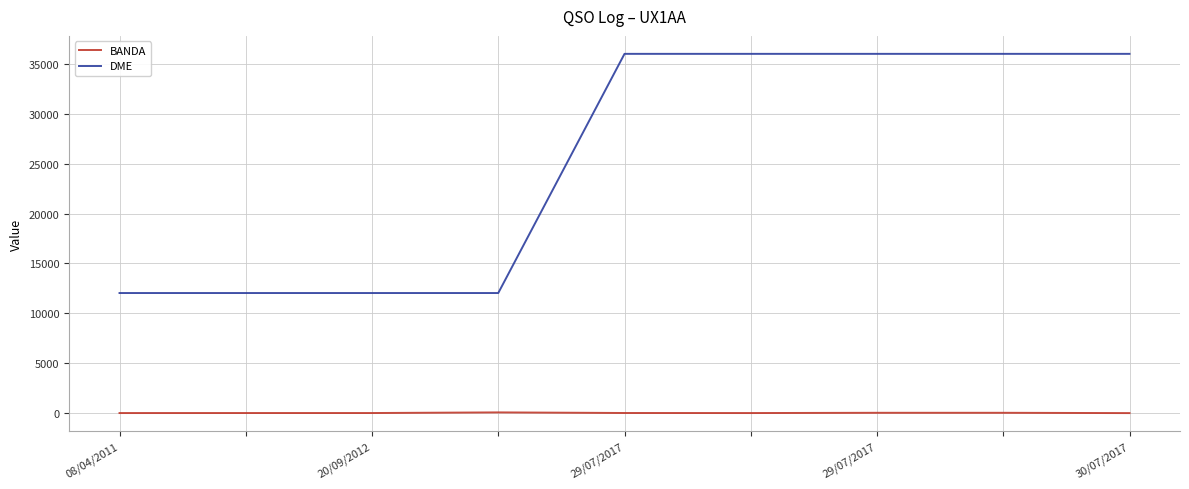

How many lines are shown in the chart?

2